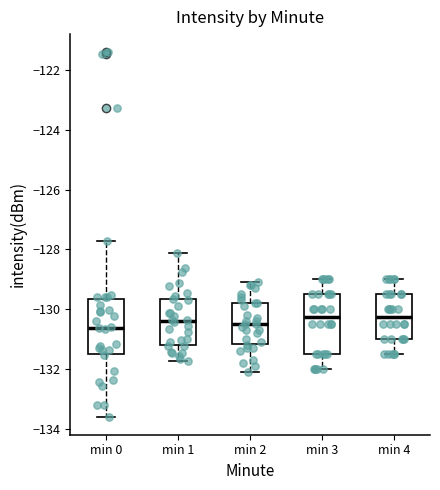

Reading left to right, transcribe this box plot: for each box, give where its median line is, the range the box spans, and where its two whiskers end, as read against the y-axis. The values are not printed on the chart, so give them approximately, as read against the axis.

min 0: median -130.6, box -131.4 to -129.6, whiskers -133.6 to -127.8
min 1: median -130.4, box -131.2 to -129.6, whiskers -131.8 to -128.2
min 2: median -130.4, box -131.2 to -129.8, whiskers -132.0 to -129.0
min 3: median -130.2, box -131.4 to -129.4, whiskers -132.0 to -129.0
min 4: median -130.2, box -131.0 to -129.4, whiskers -131.4 to -129.0